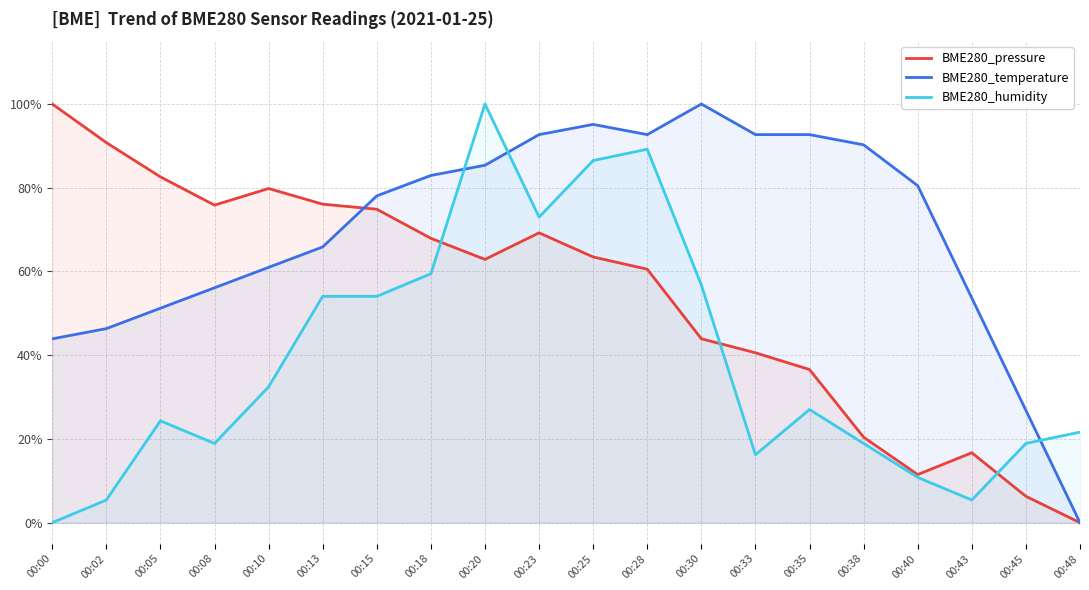

At which category does BME280_temperature reach its first local valley?

00:28